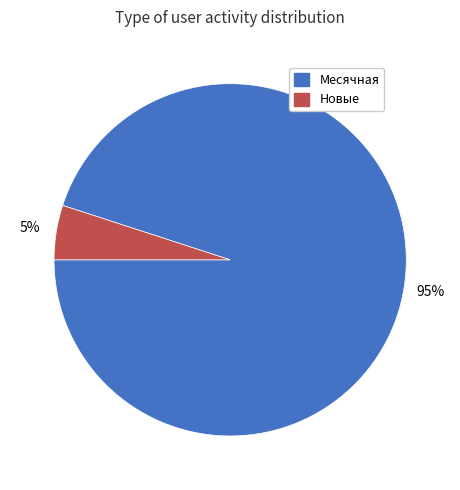

To the nearest percent, what percentage of the pie is Месячная?

95%